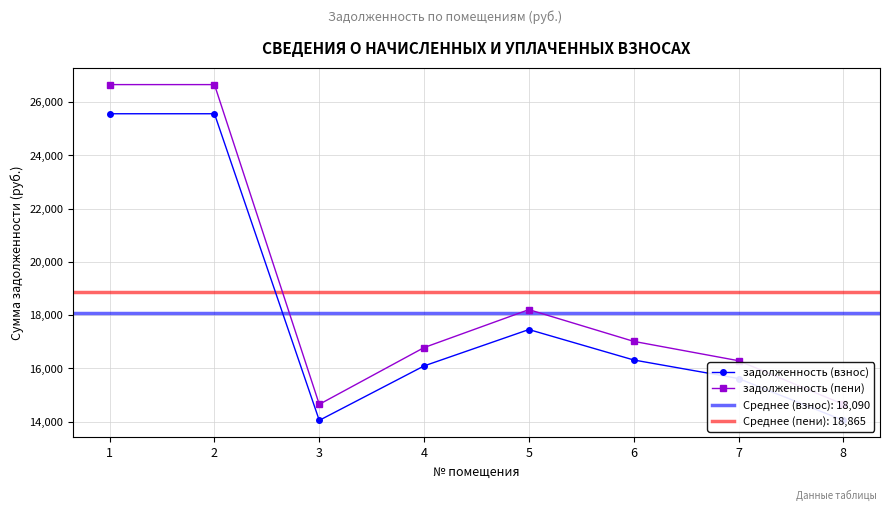

The задолженность (пени) series shows 14651.6 at 3. True or false?

True